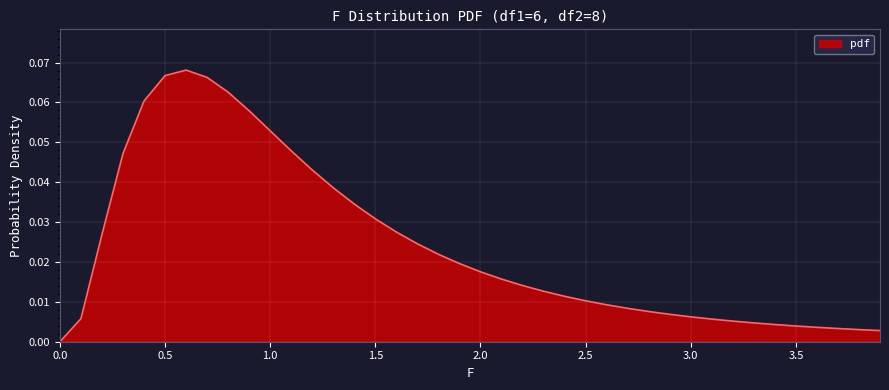

Rank the categories by value from highest to lowest.

0.6, 0.5, 0.7, 0.8, 0.4, 0.9, 1.0, 1.1, 0.3, 1.2, 1.3, 1.4, 1.5, 1.6, 0.2, 1.7, 1.8, 1.9, 2.0, 2.1, 2.2, 2.3, 2.4, 2.5, 2.6, 2.7, 2.8, 2.9, 3.0, 0.1, 3.1, 3.2, 3.3, 3.4, 3.5, 3.6, 3.7, 3.8, 3.9, 0.0